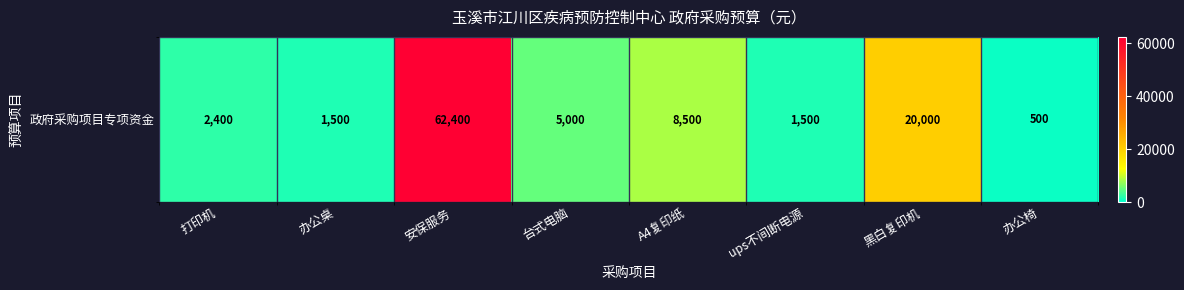

Between 办公桌 and 台式电脑, which is larger?

台式电脑